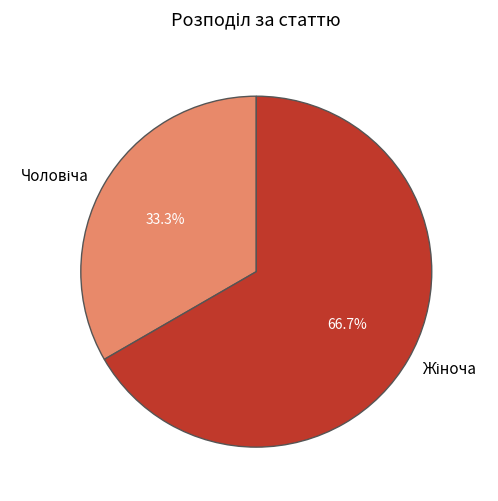

Is there a majority slice in this chart?

Yes